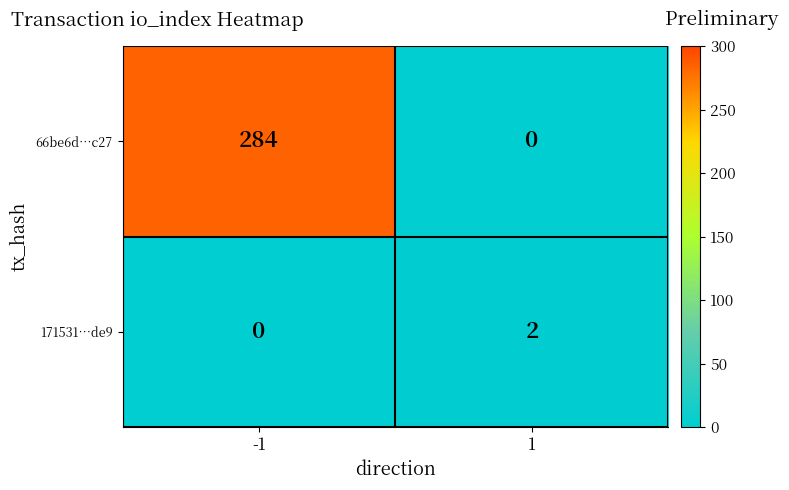

What is the spread (max minus min) of values at -1?

284